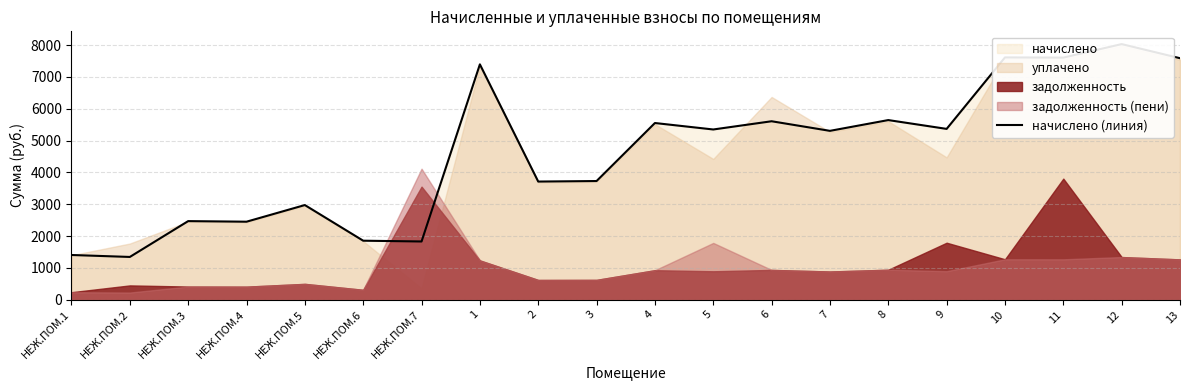

List the labels in order of value, largest first.

12, 10, 11, 13, 1, 8, 6, 4, 9, 5, 7, 3, 2, НЕЖ.ПОМ.5, НЕЖ.ПОМ.3, НЕЖ.ПОМ.4, НЕЖ.ПОМ.6, НЕЖ.ПОМ.7, НЕЖ.ПОМ.1, НЕЖ.ПОМ.2